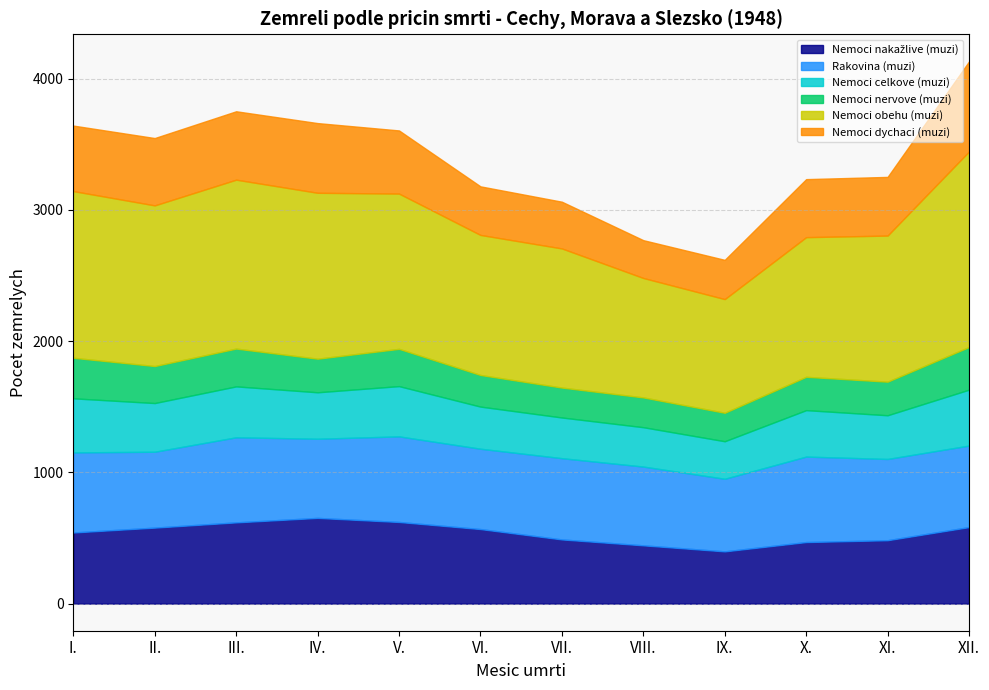

How many times do Nemoci dychaci (muzi) and Nemoci celkove (muzi) cross each other?

2